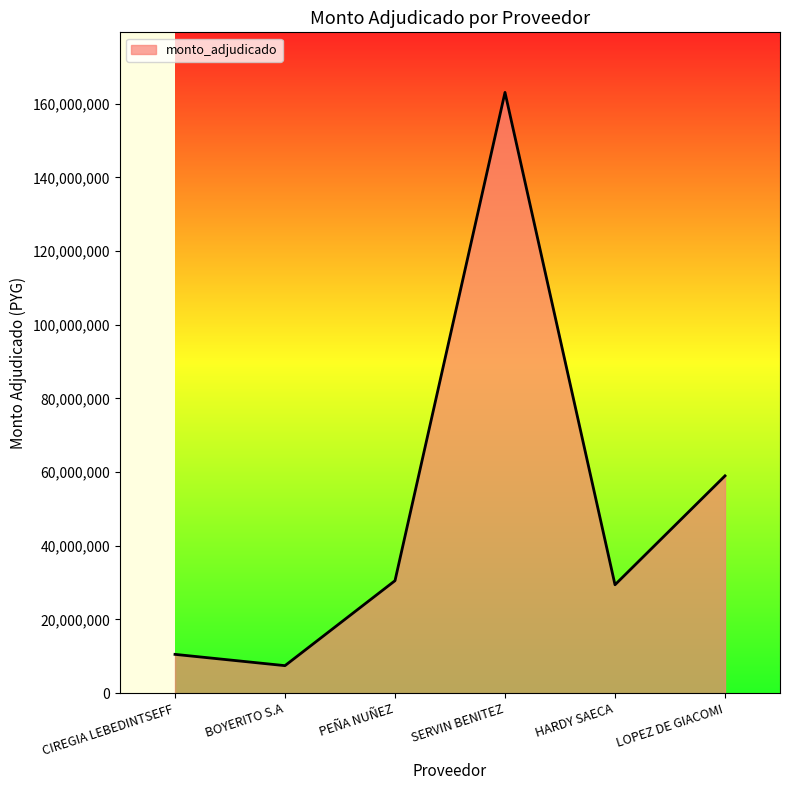

What is the change in value from BOYERITO S.A to HARDY SAECA?

+21953434